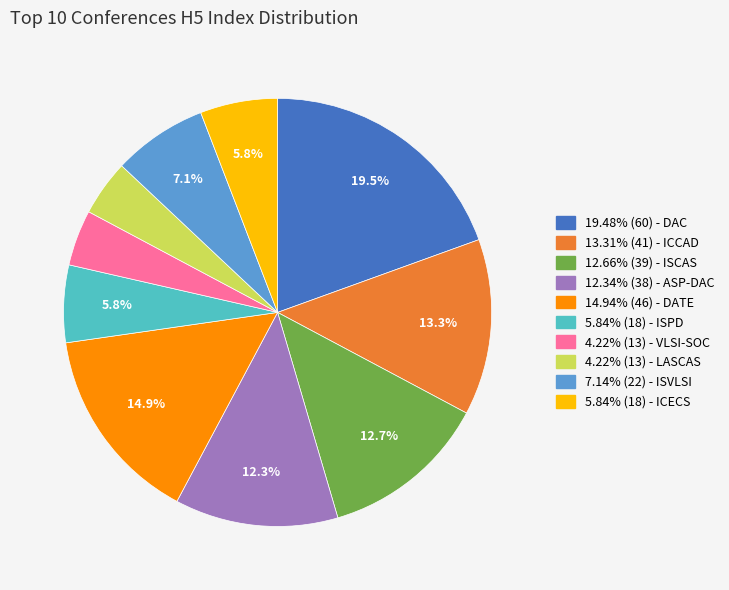

Does any single category account for the majority?

No